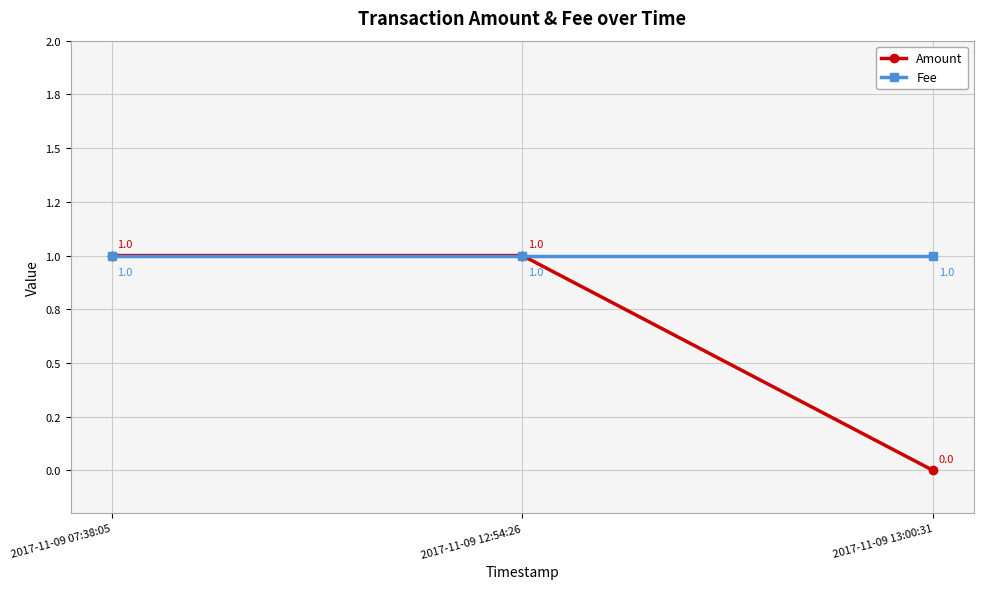

Which series has the largest total across all categories?

Fee